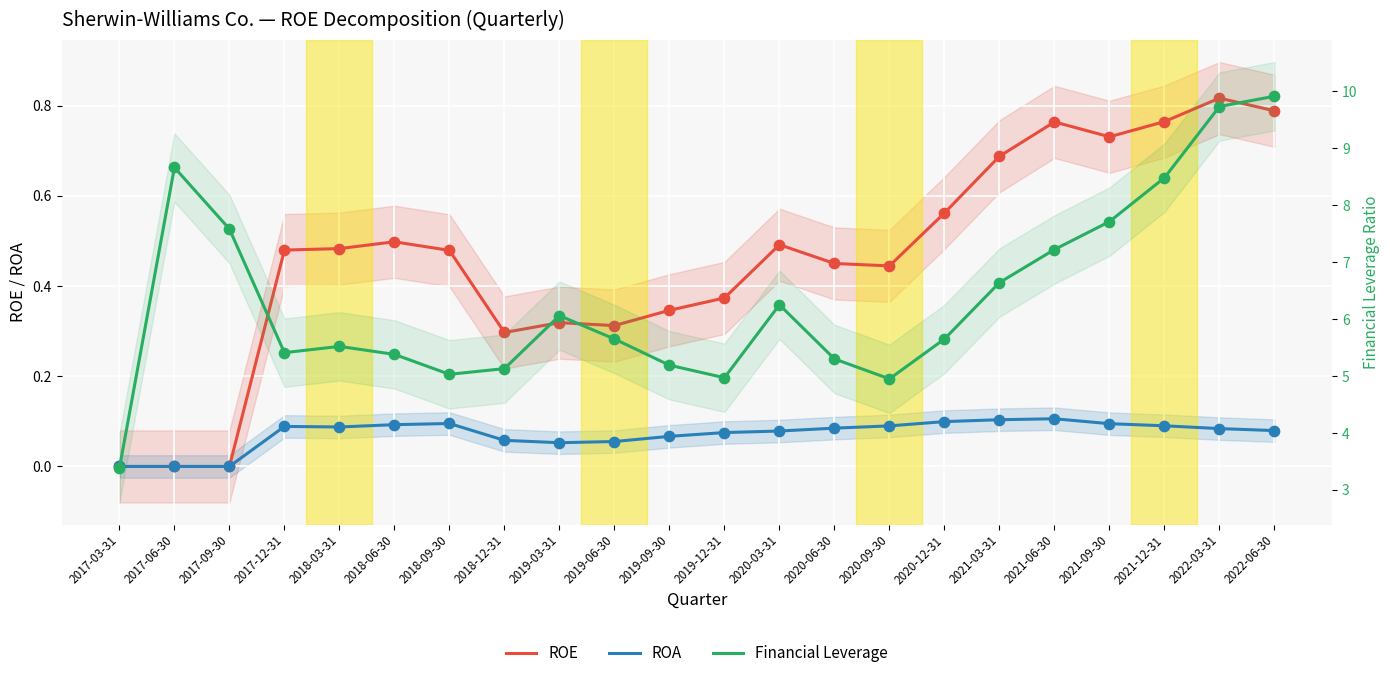

Which series has the largest total across all categories?

Financial Leverage